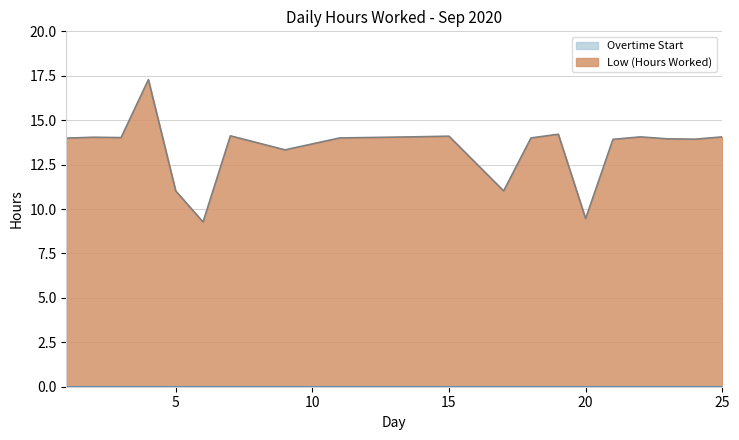

Reading left to right, what are all the values shown in this chart?

14.0	14.0	14.0	17.3	11.0	9.3	14.1	13.3	14.0	14.1	14.1	11.0	14.0	14.2	9.5	13.9	14.1	13.9	13.9	14.1